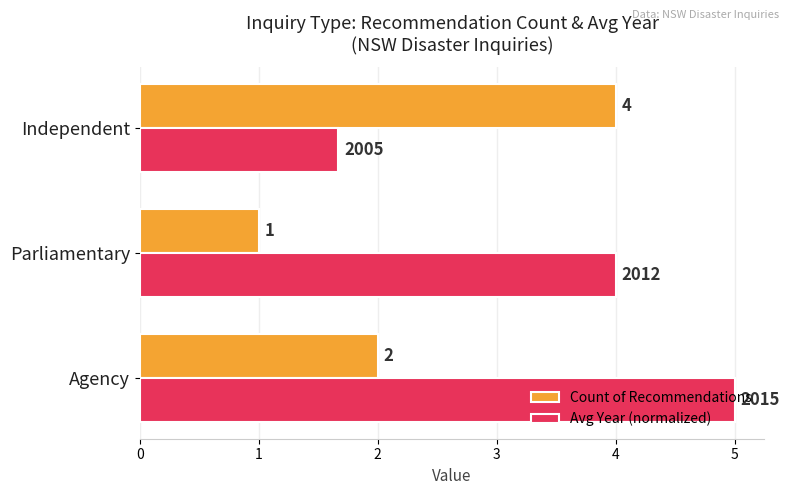

True or false: Count of Recommendations has a value of 0.7 at Parliamentary.

False